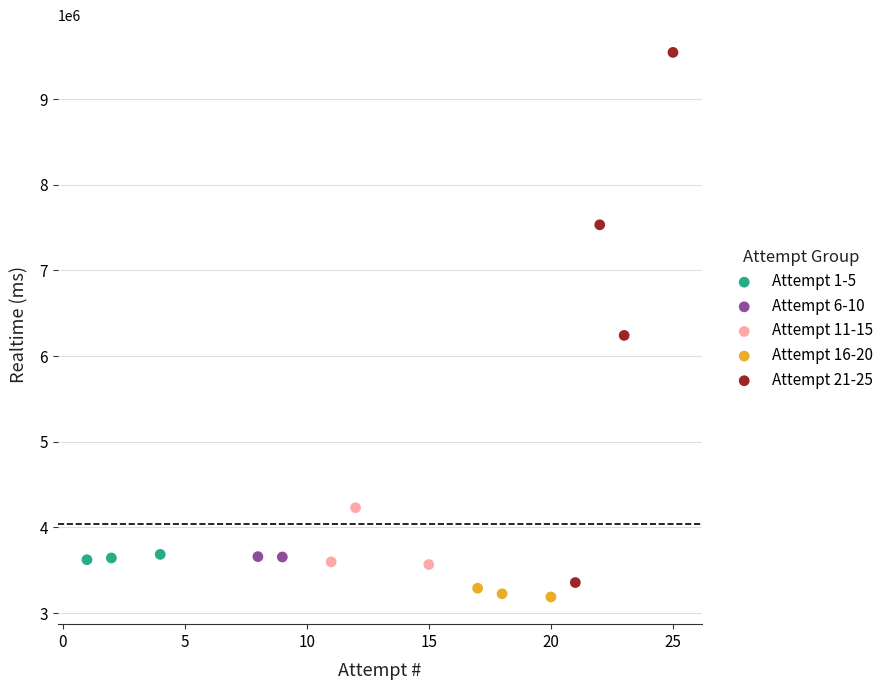

What are all the series names shown in the legend?

Attempt 1-5, Attempt 6-10, Attempt 11-15, Attempt 16-20, Attempt 21-25